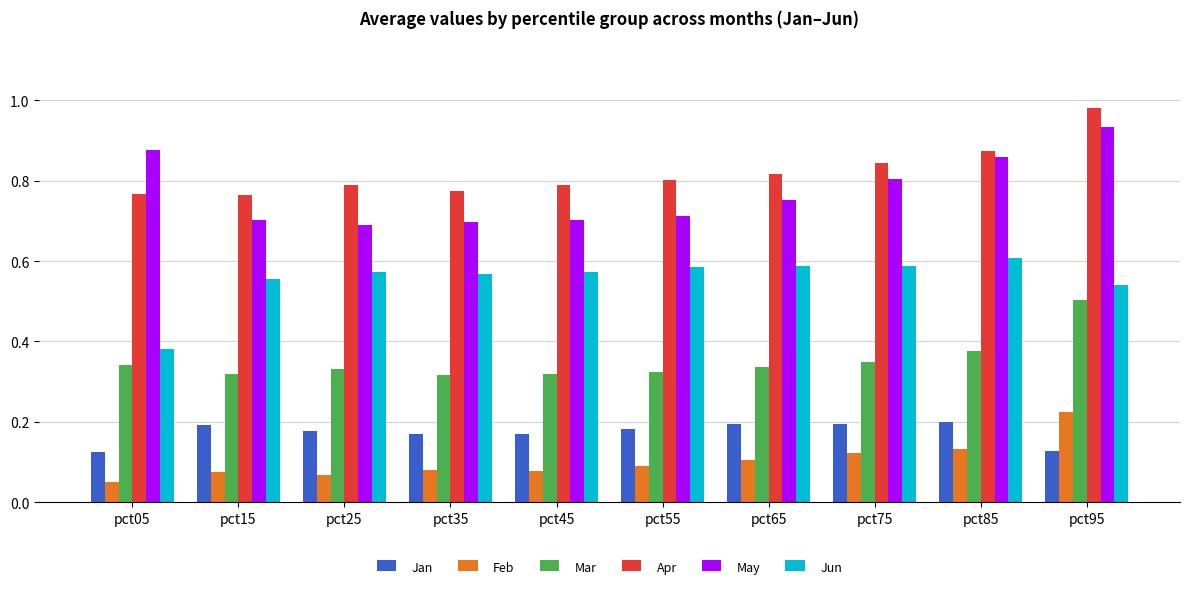

What is the total value across all series at pct15?

2.6